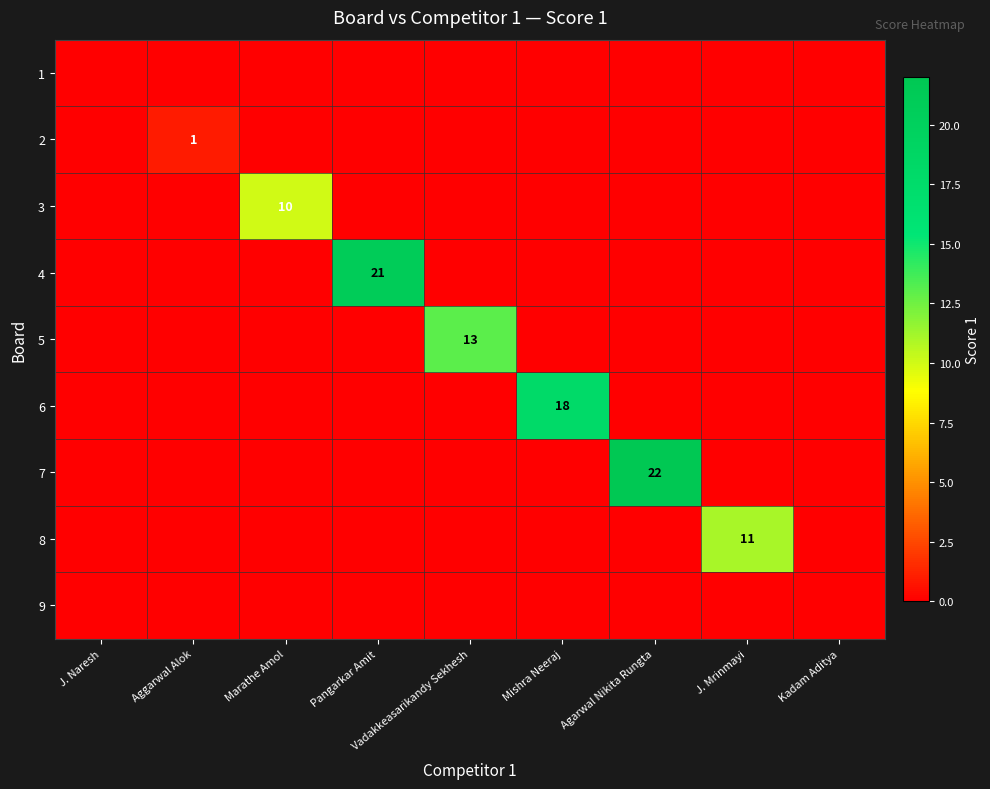

The 5 series shows 13 at Vadakkeasarikandy Sekhesh. True or false?

True